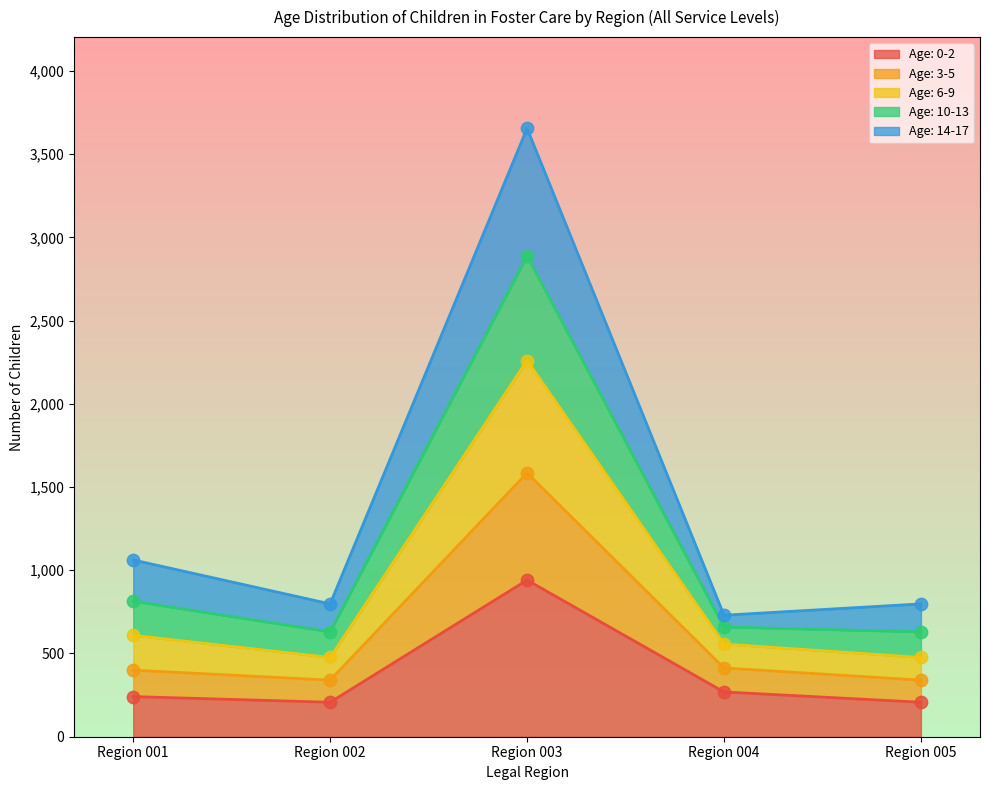

At which category is the sum across all series the highest?

Region 003